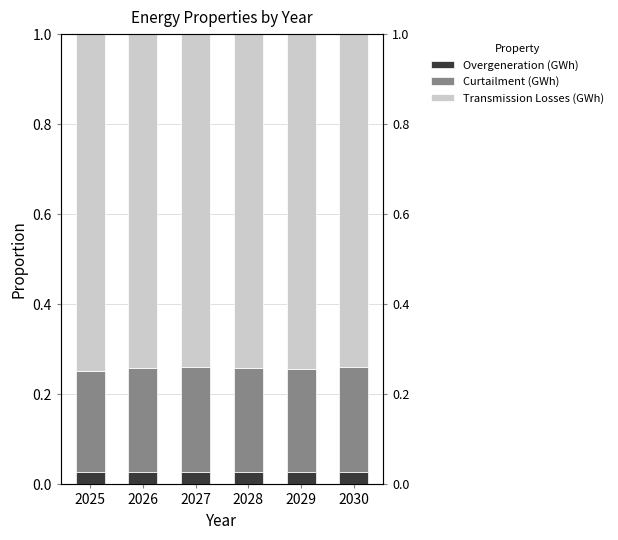

What is the value of the Curtailment (GWh) bar at the 5th from the left?

0.2